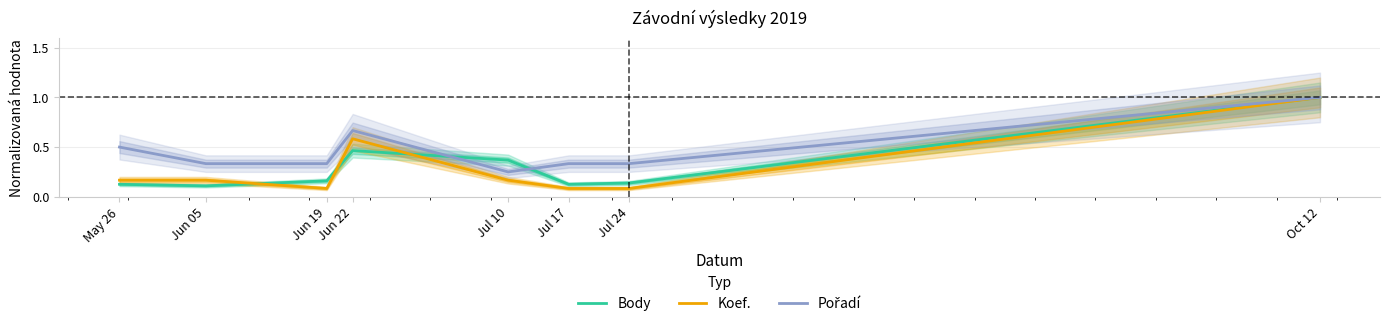

Which series has the largest range (max minus min)?

Koef.